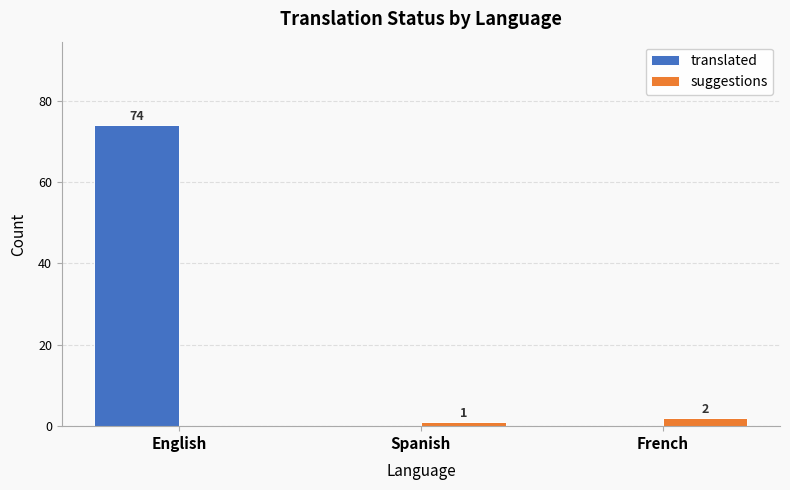

Which category has the highest value across all series?

English